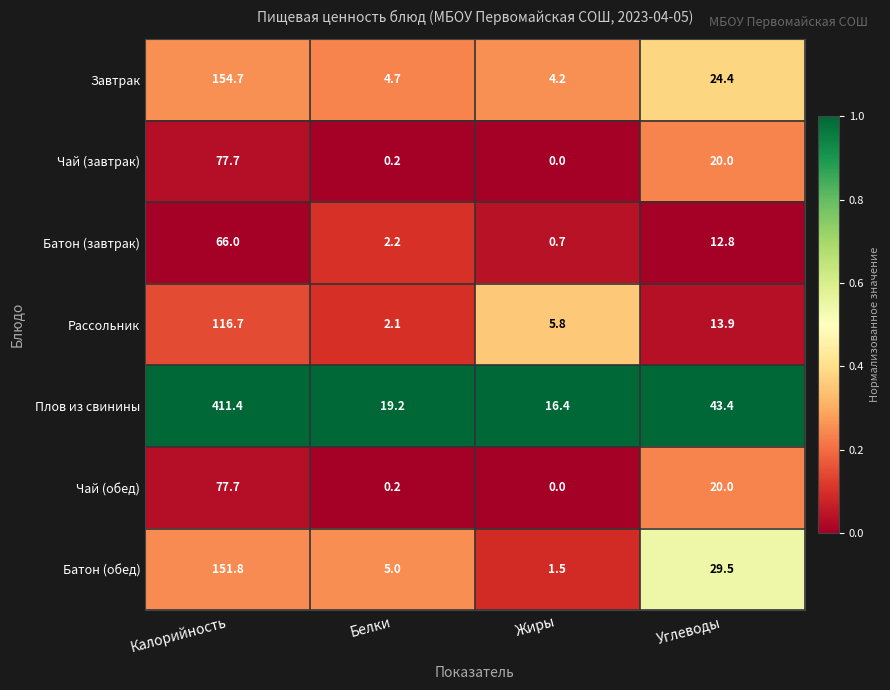

What is the sum of the Батон (завтрак) values at Калорийность and Белки?

68.2